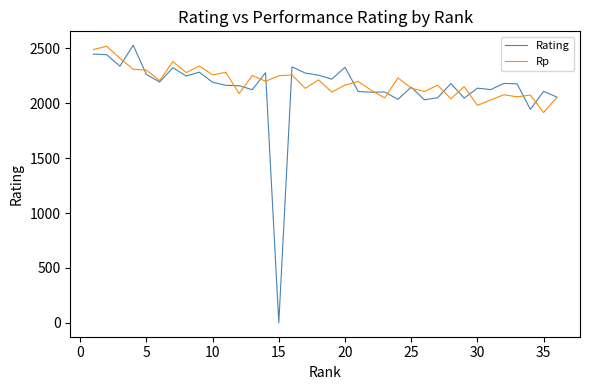

Is this an area chart (filled region under the line)?

No